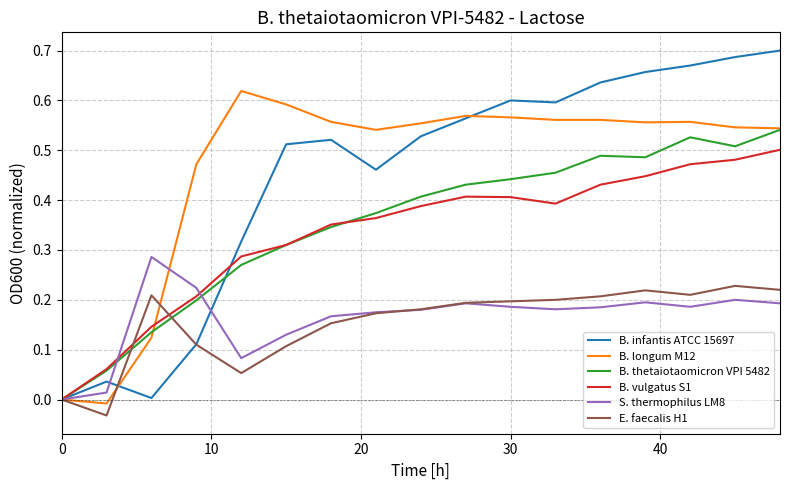

Which series has the widest spread of values?

B. infantis ATCC 15697